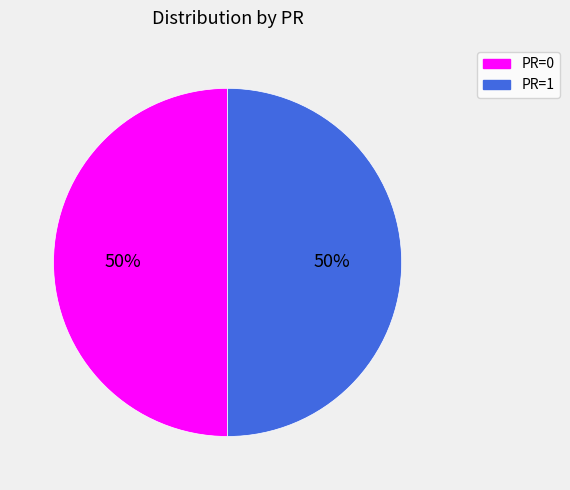

Count the number of slices in the pie.

2